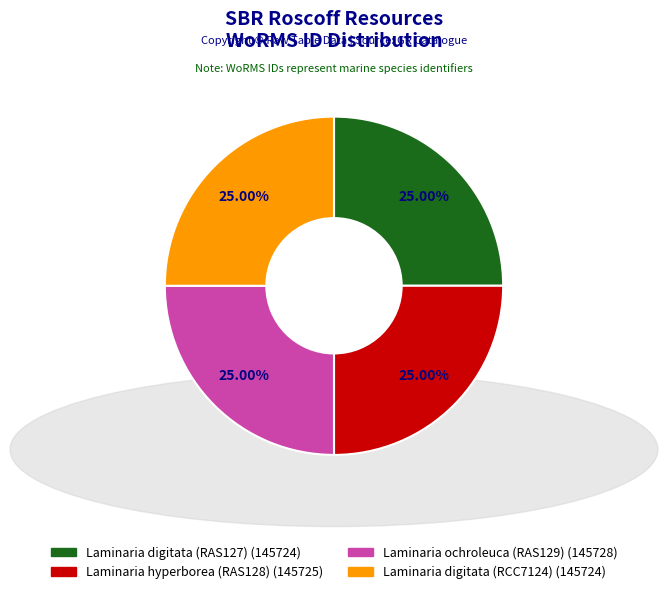

Does Laminaria digitata (RAS127) account for over 50% of the chart?

No